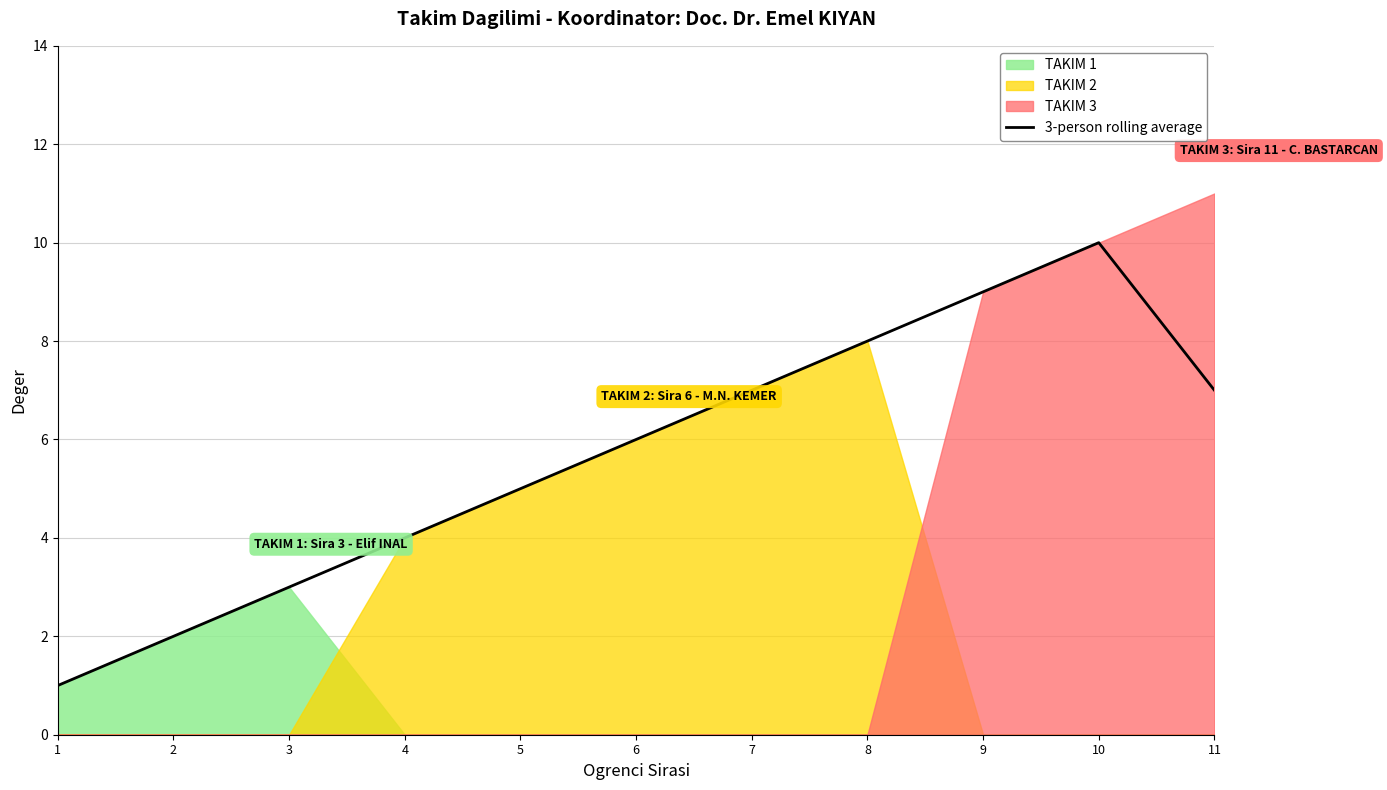

True or false: 3-person rolling average has a value of 6.0 at 6.

True